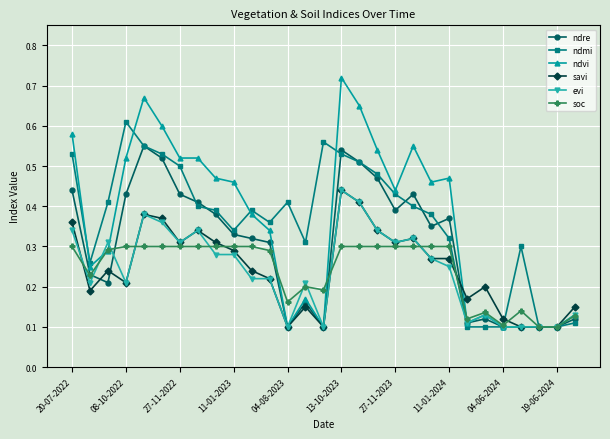

Count the evi values in the range 0 to 1.

29